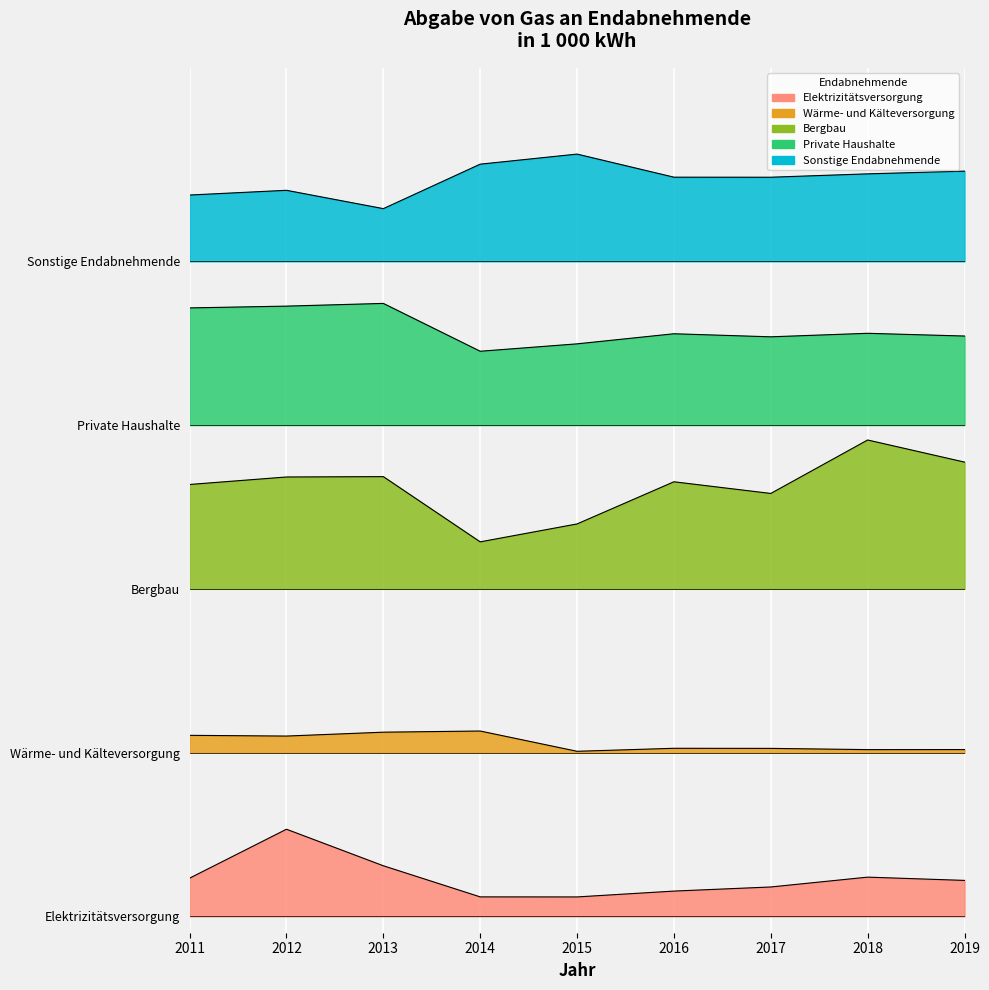

True or false: Bergbau and Elektrizitätsversorgung cross at least once.

False